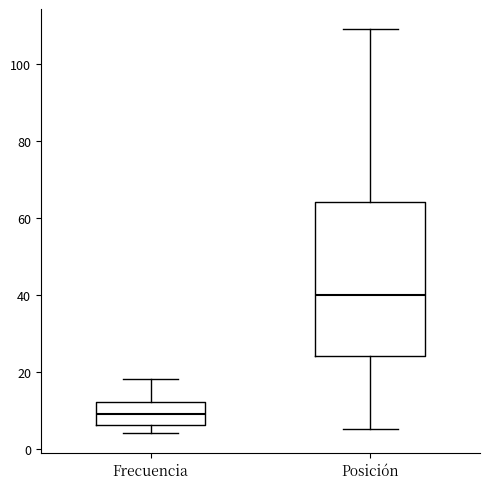

Which box's median line is the lowest?

Frecuencia